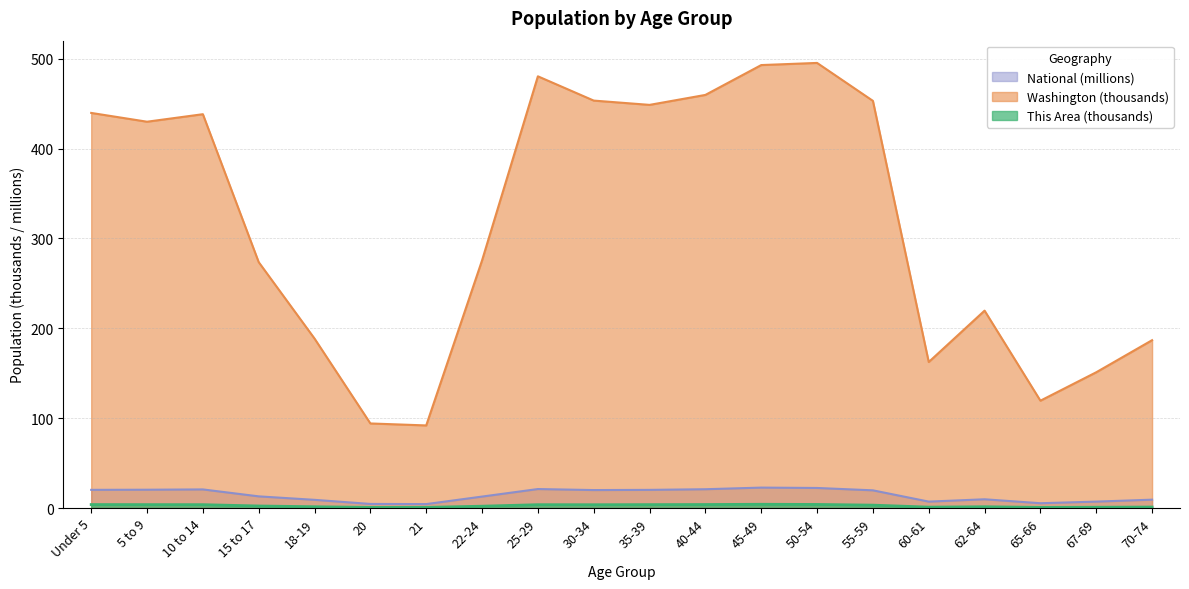

Which category has the highest value in the National series?

45-49